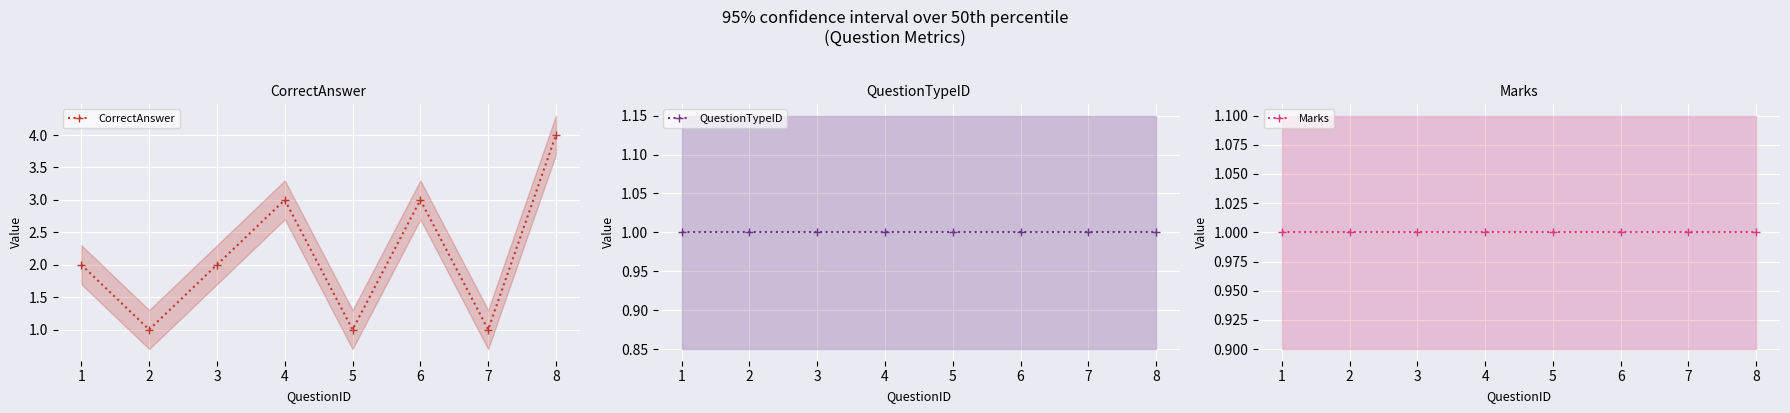

How many distinct data groups are displayed?

3